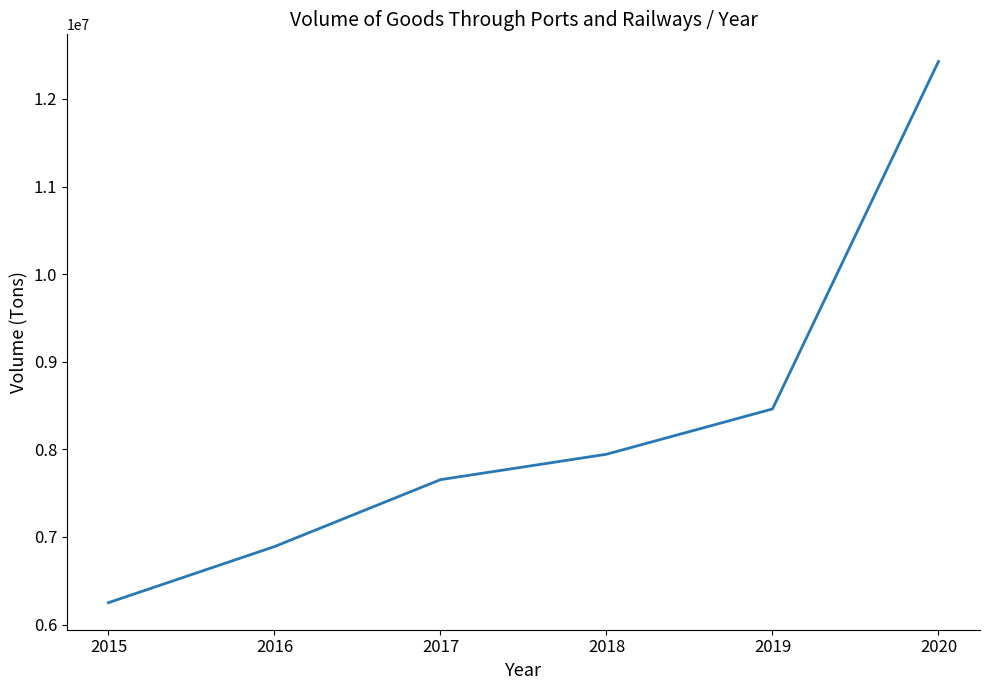

What is the minimum value shown in the chart?

6250000